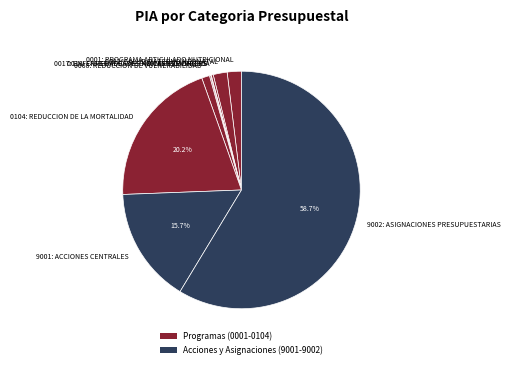

The 0068: REDUCCION DE VULNERABILIDAD slice represents 1% of the pie. True or false?

True